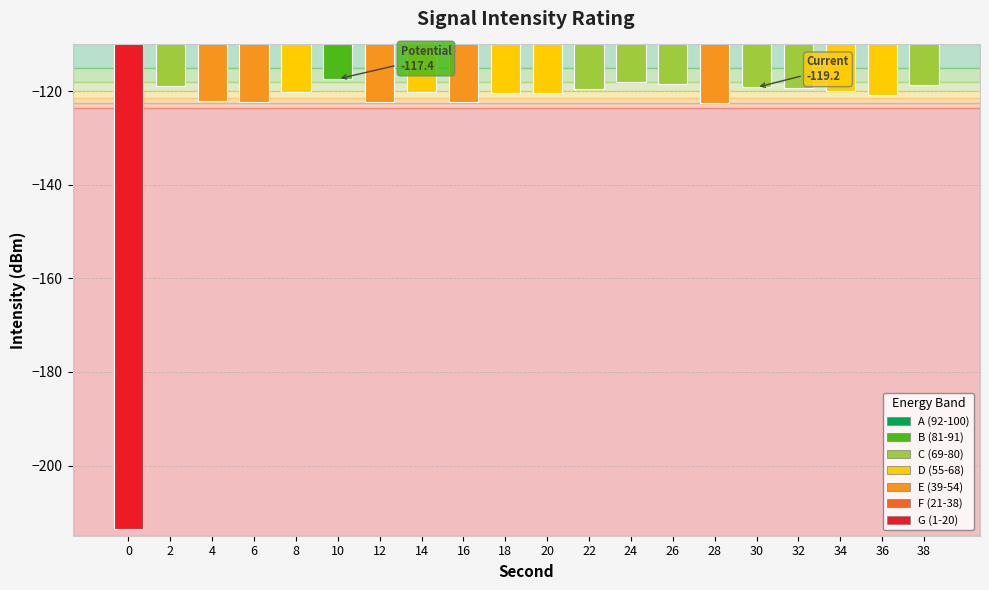

True or false: the data shows -120.2 at 8.

True